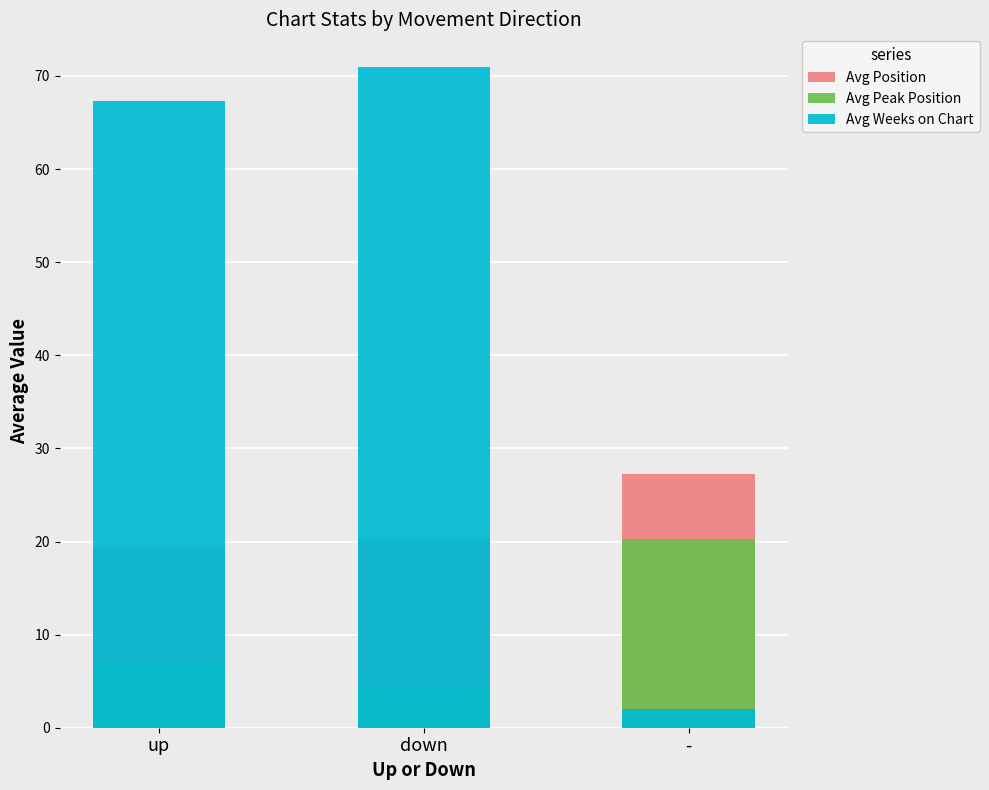

What is the sum of all Avg Position values?

67.0